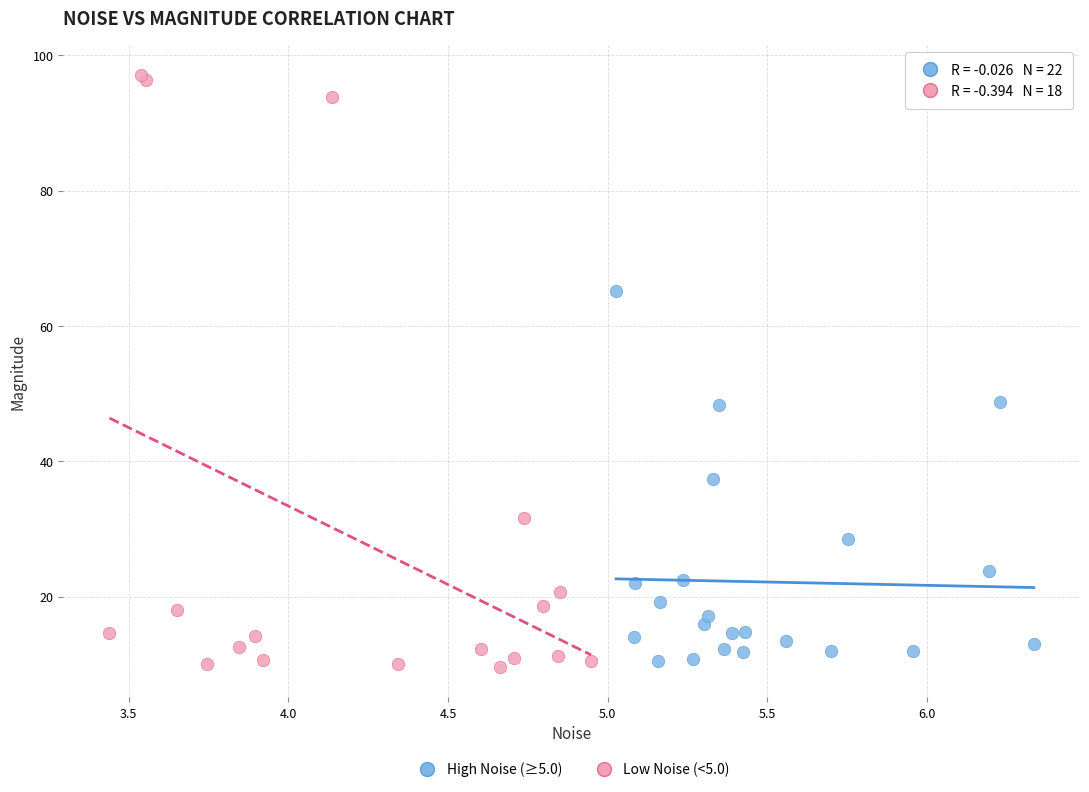

Which series has the largest Y range (max minus min)?

Low Noise (<5.0)